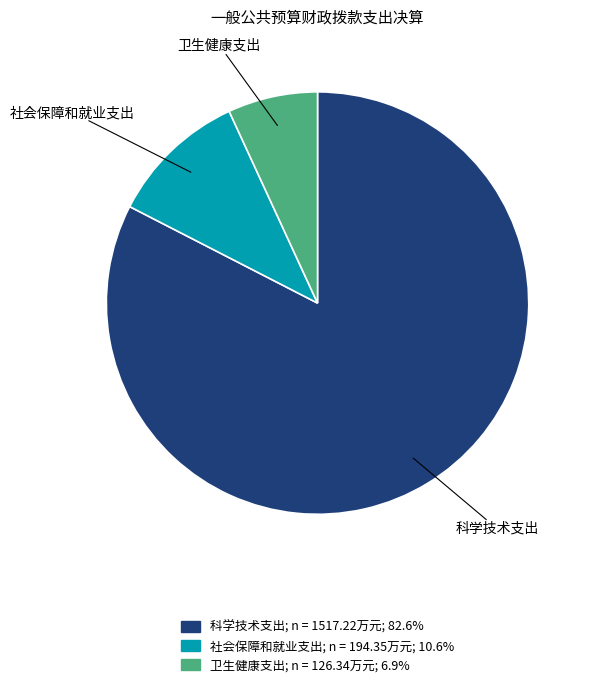

What is the smallest slice in the pie chart?

卫生健康支出